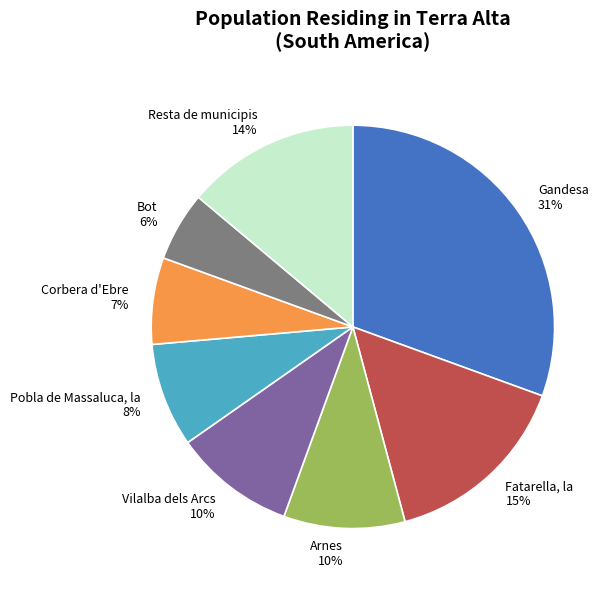

Is it true that Resta de municipis is 23% of the pie?

False